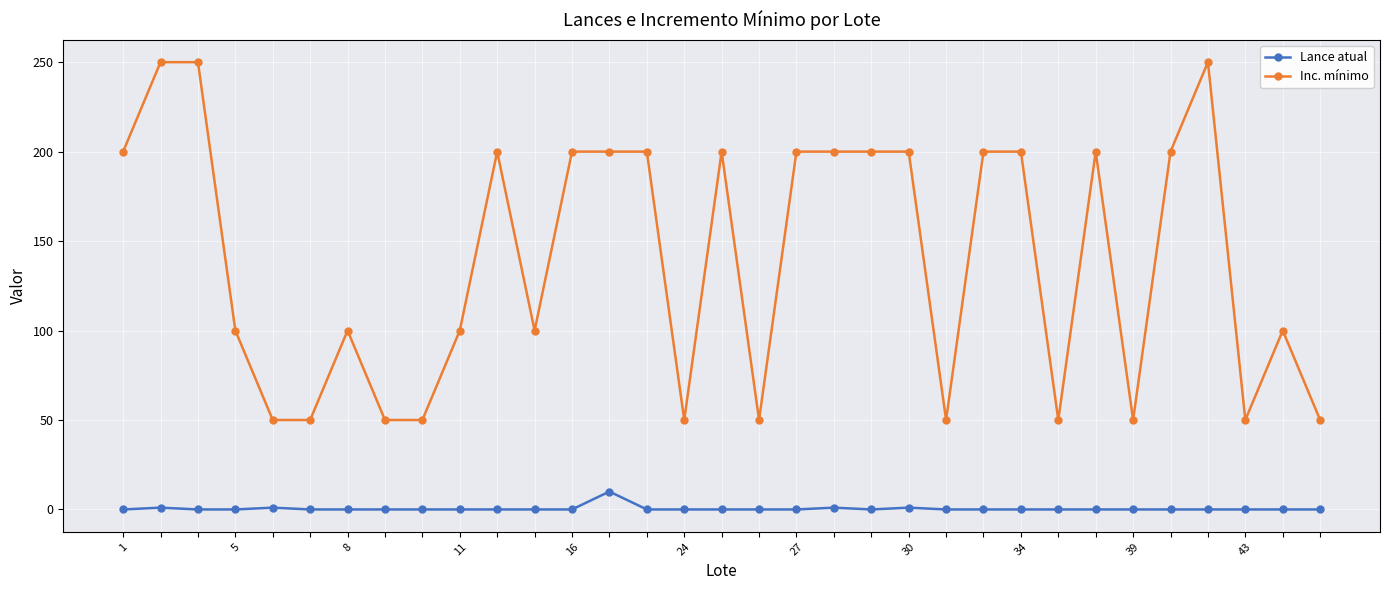

How many lines are shown in the chart?

2